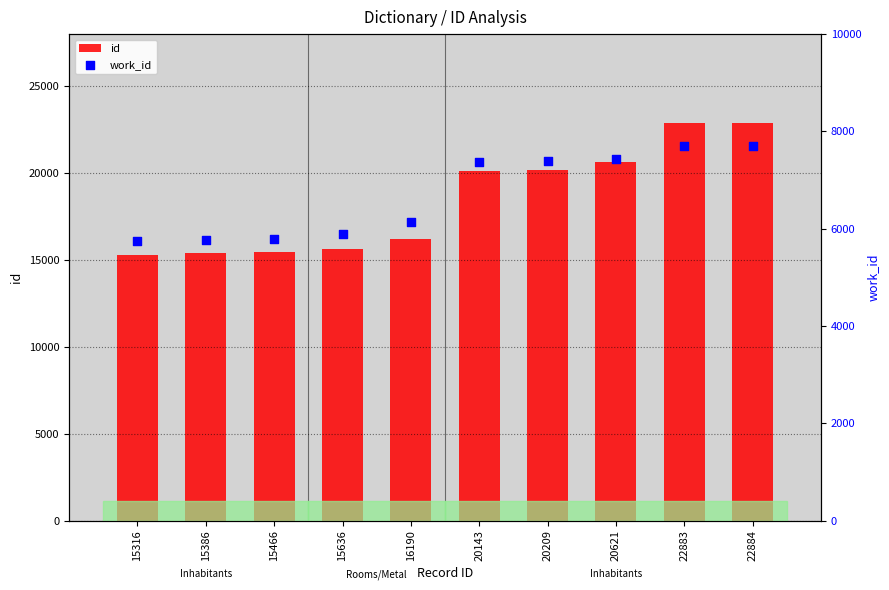

What is the total value across all series at 22883?

30578